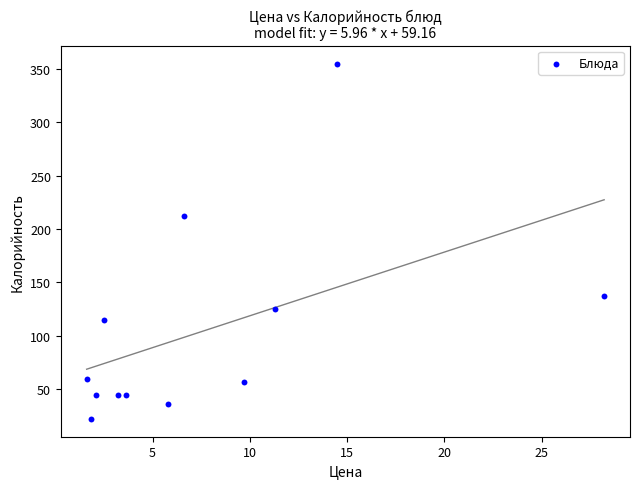

What Y value in the scatter plot is closest to 188?

212.2